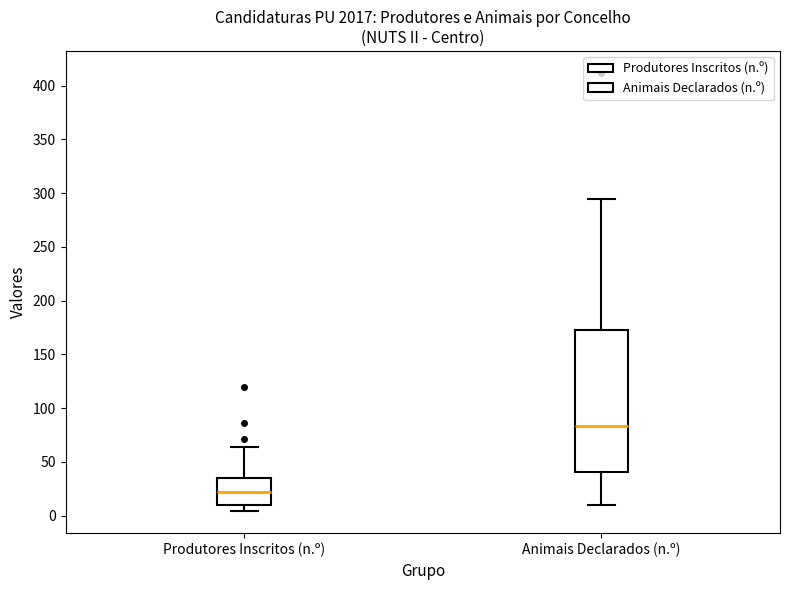

Which box is the tallest, from its lower edge to its upper edge?

Animais Declarados (n.º)